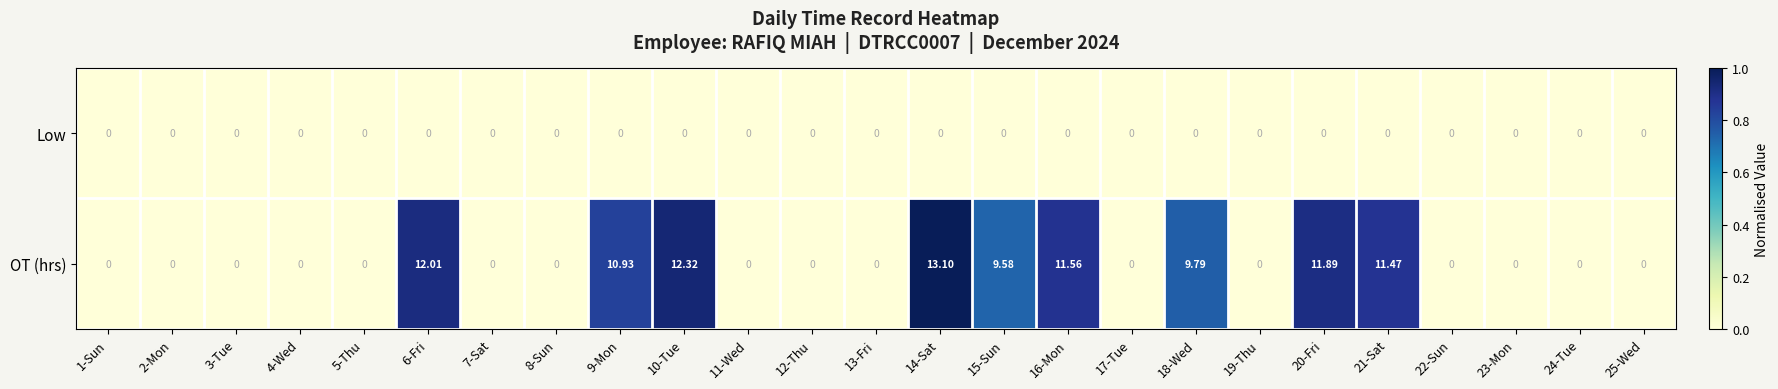

Which category has the highest value across all series?

14-Sat